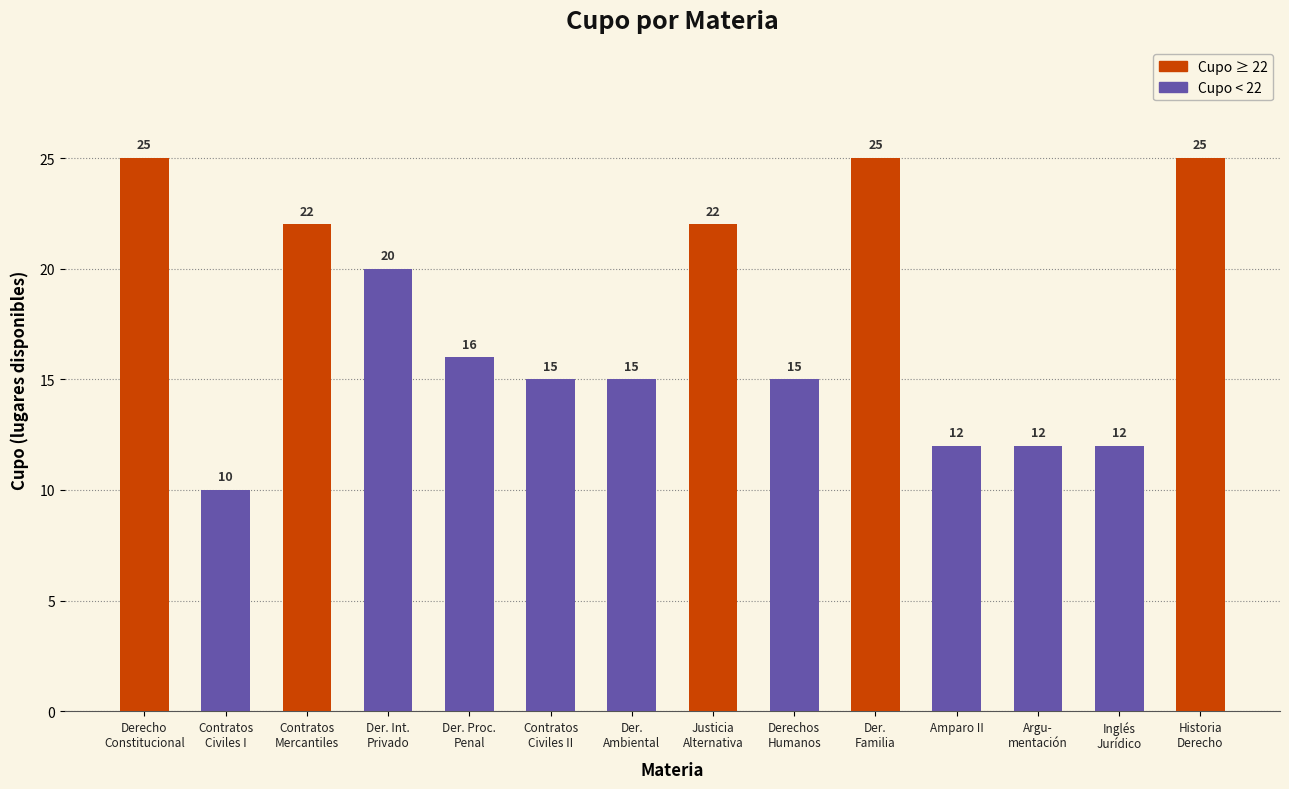

Read the value at Contratos
Mercantiles, to the nearest 10.

20